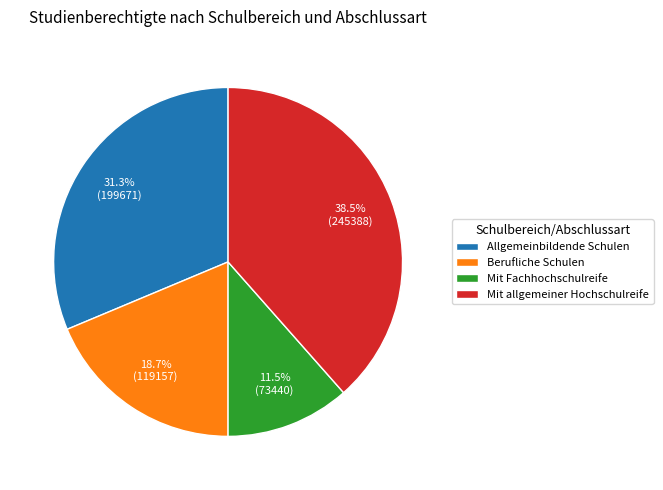

To the nearest percent, what percentage of the pie is Berufliche Schulen?

19%